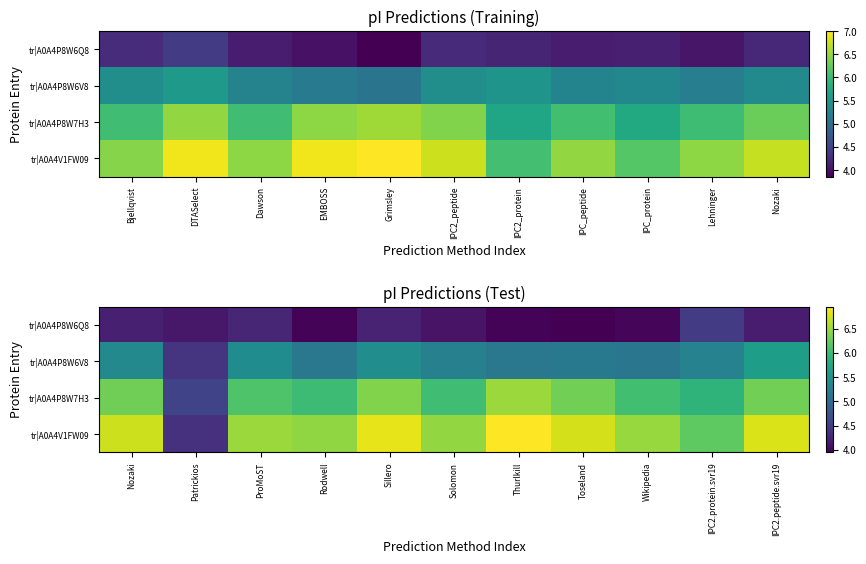

What is the maximum value shown in the chart?

7.0